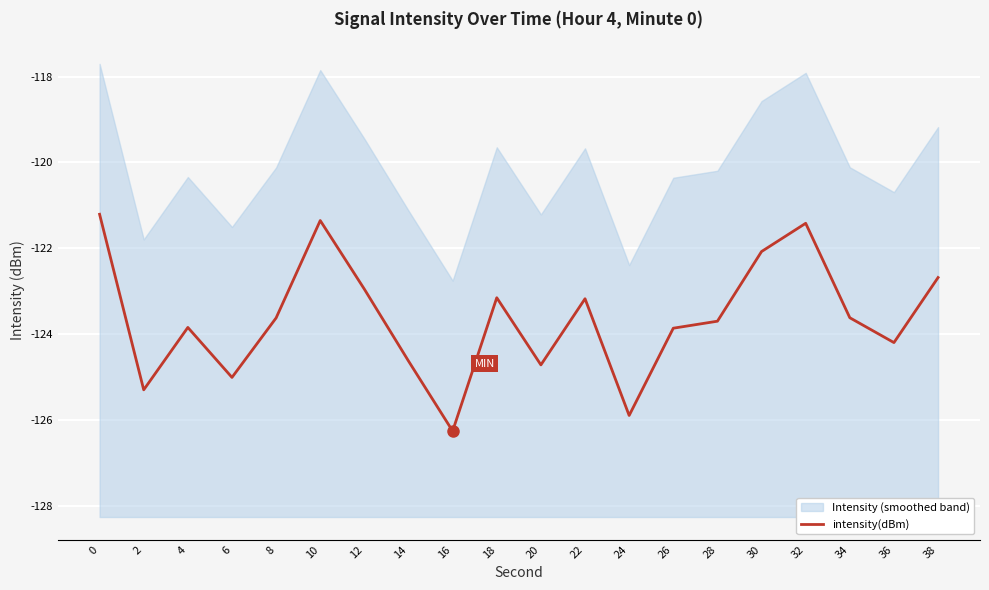

Rank the categories by value from highest to lowest.

0, 10, 32, 30, 38, 12, 18, 22, 34, 8, 28, 4, 26, 36, 14, 20, 6, 2, 24, 16